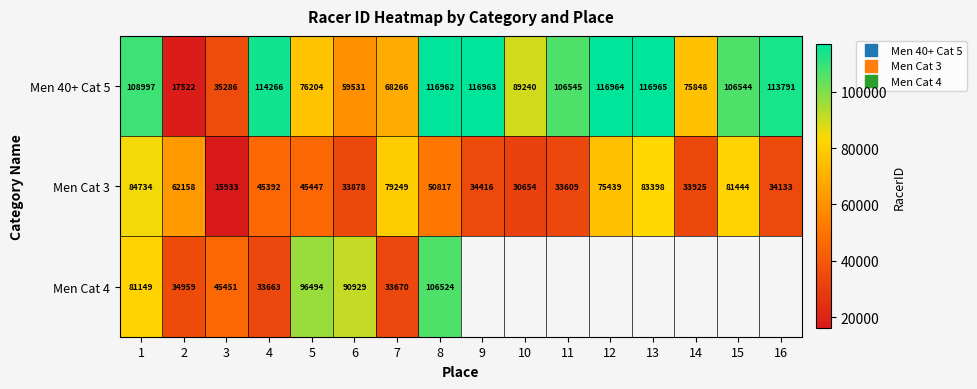

What is the sum of the Men 40+ Cat 5 values at 10 and 4?

203506.0